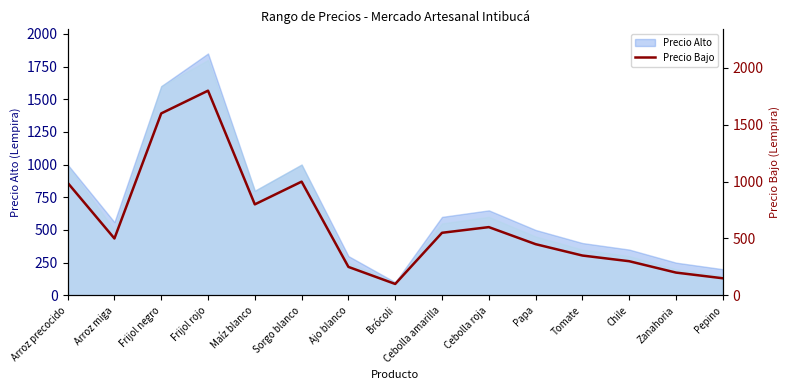

What is the difference between the maximum and minimum values?

1700